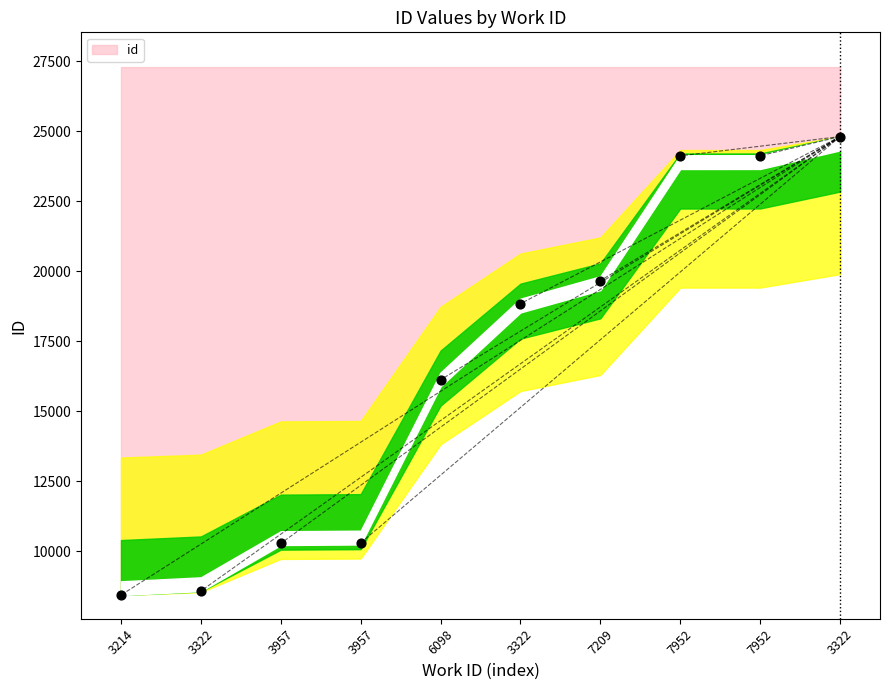

What is the average Y value?

16530